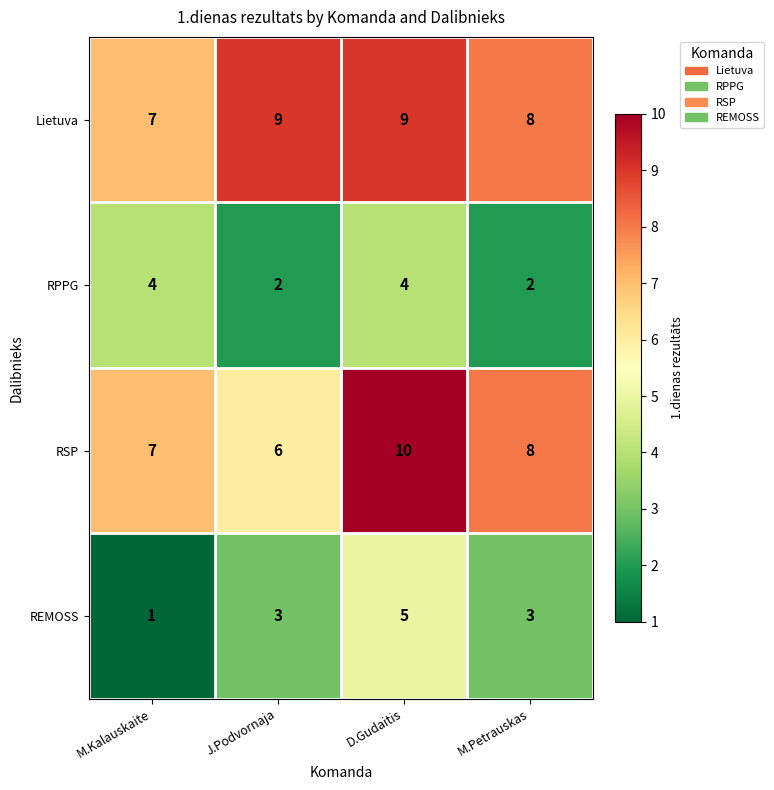

Rank the series at J.Podvornaja from highest to lowest value.

Lietuva, RSP, REMOSS, RPPG